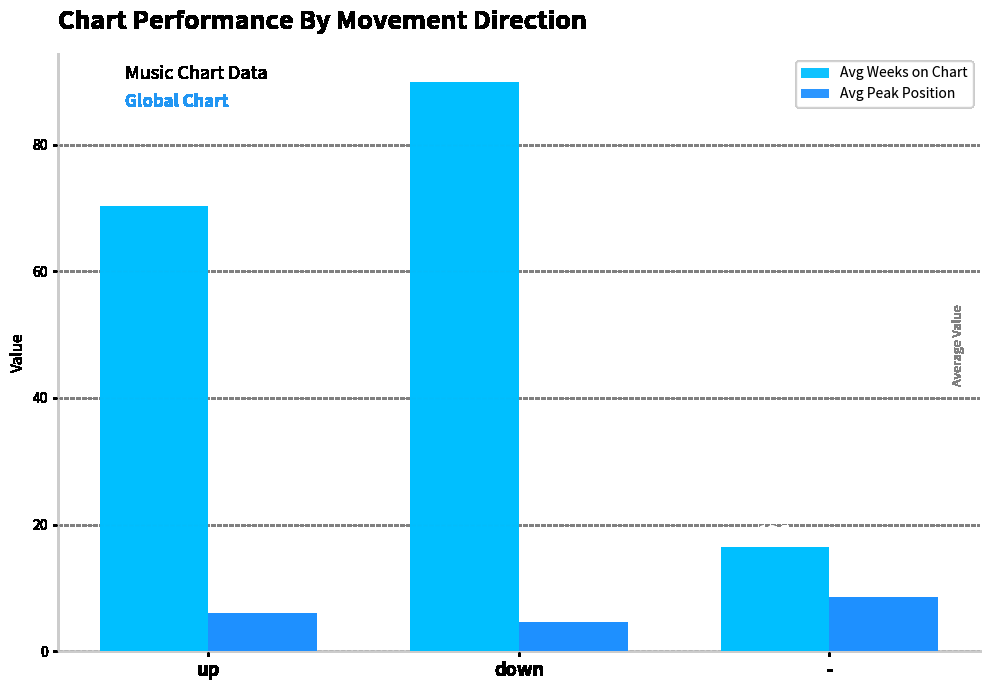

What are all the series names shown in the legend?

Avg Weeks on Chart, Avg Peak Position